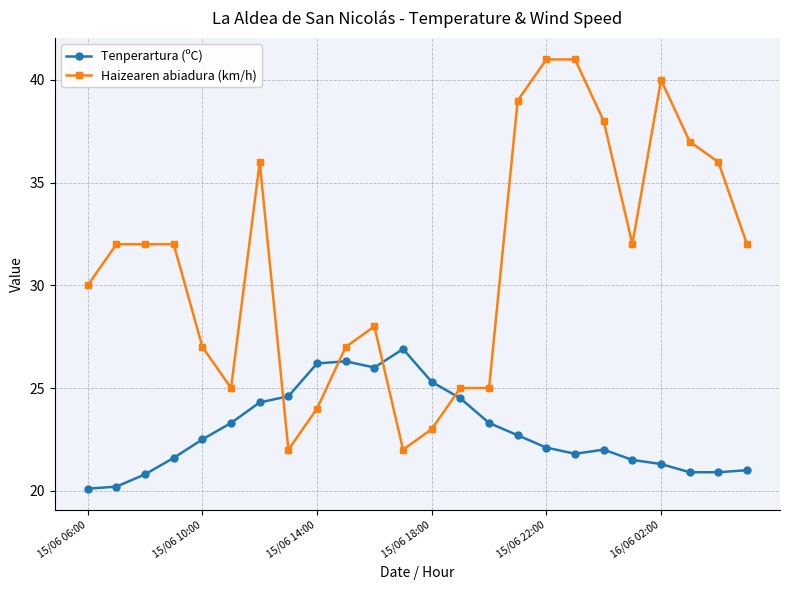

What is the value of the Haizearen abiadura (km/h) point at the 12th from the left?

22.0